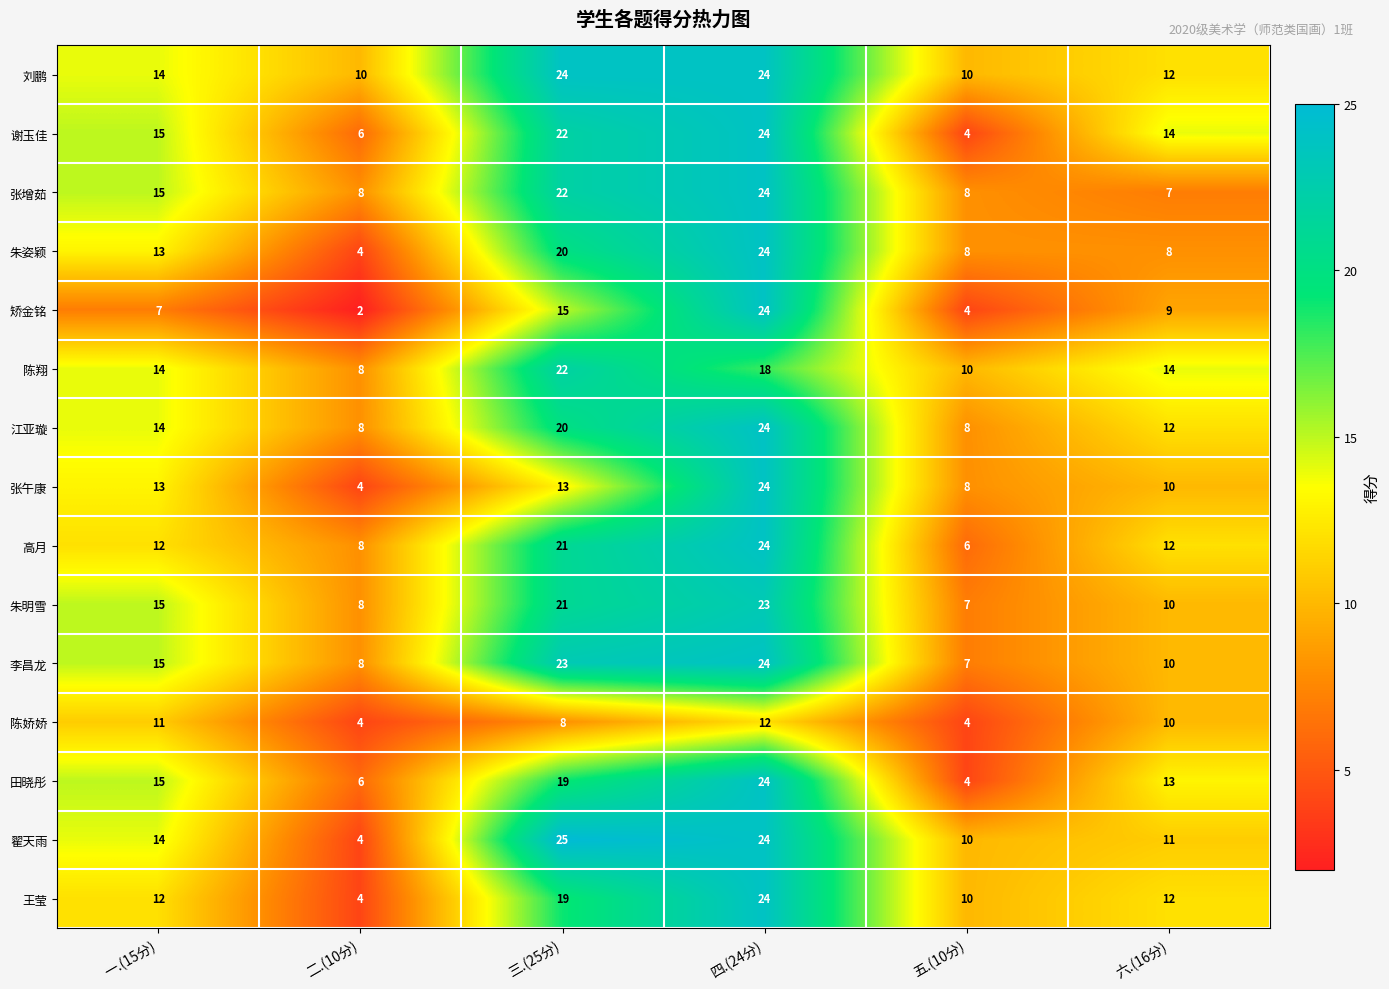

What is the highest value of the 陈翔 series?

22